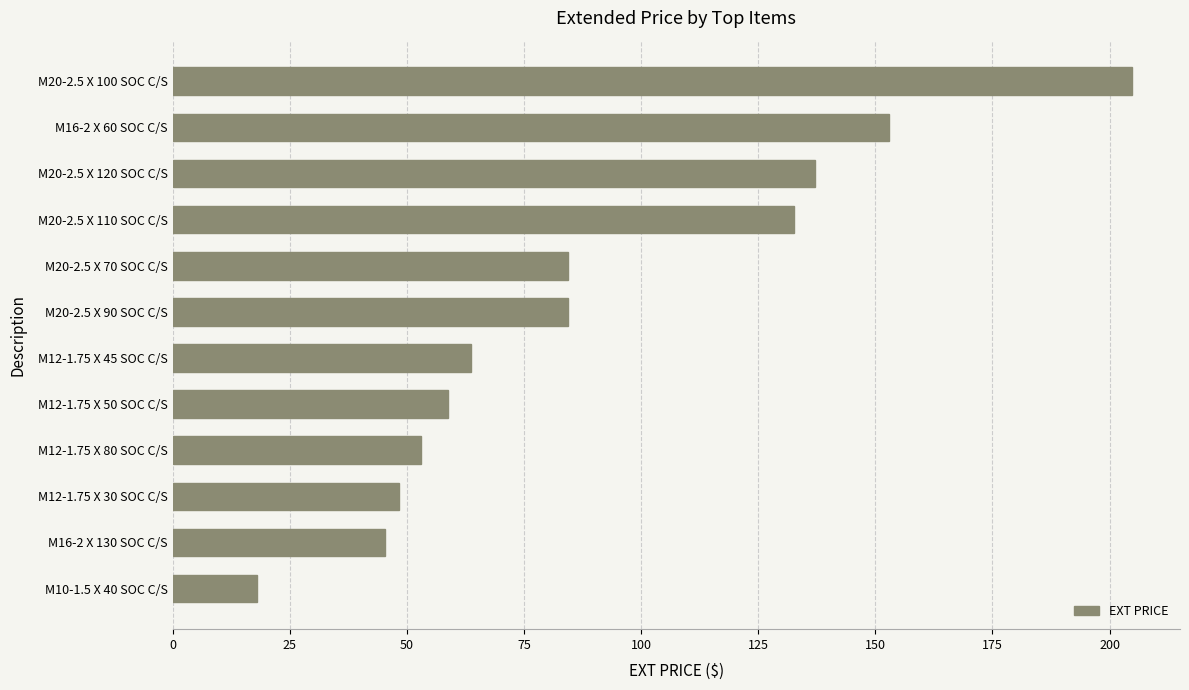

Where is the data nearest to the value 111?

M20-2.5 X 110 SOC C/S